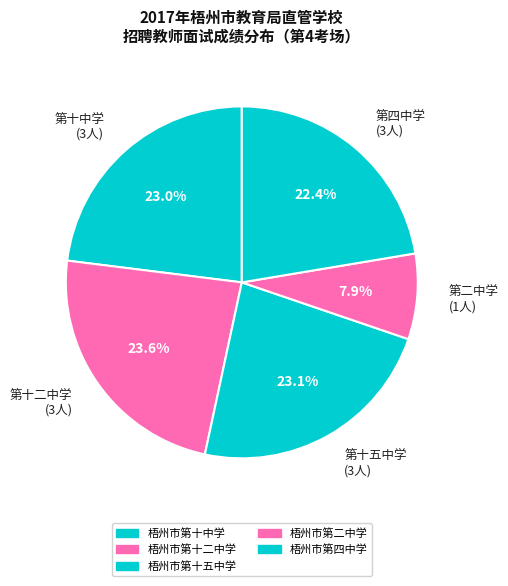

How many slices are in this pie chart?

5